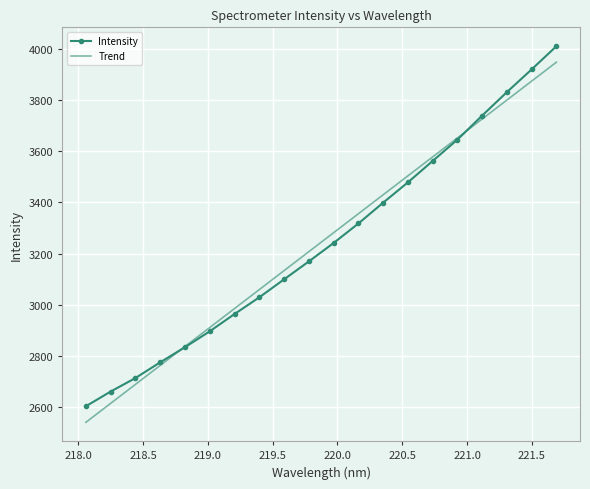

After their last crossing, which series has the higher values: Trend or Intensity?

Intensity